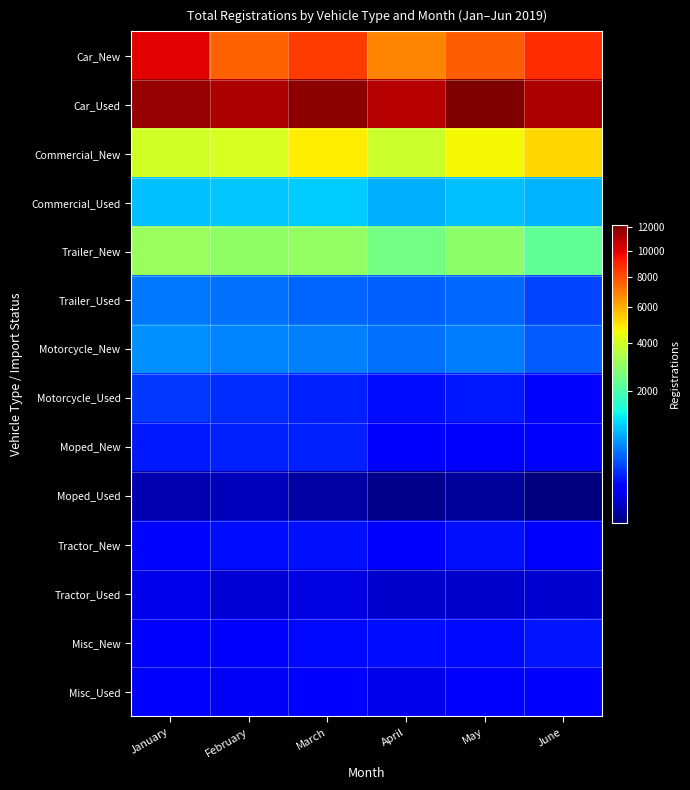

What is the spread (max minus min) of values at May?

12191